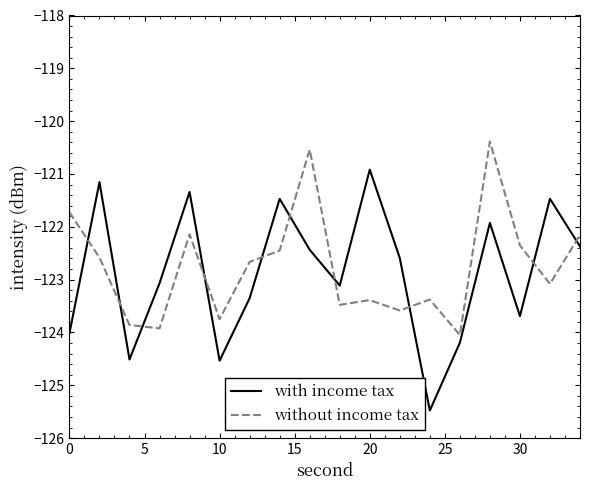

What is the minimum value for with income tax?

-125.5